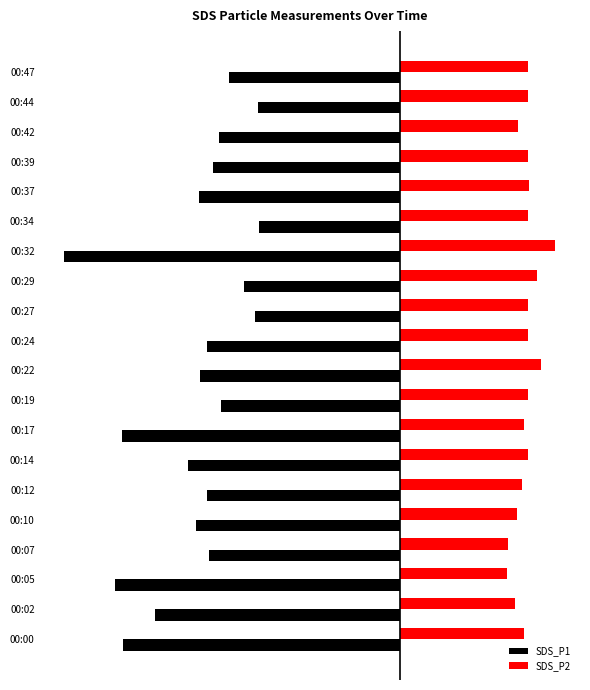

List the series in order of their overall mean, highest first.

SDS_P2, SDS_P1